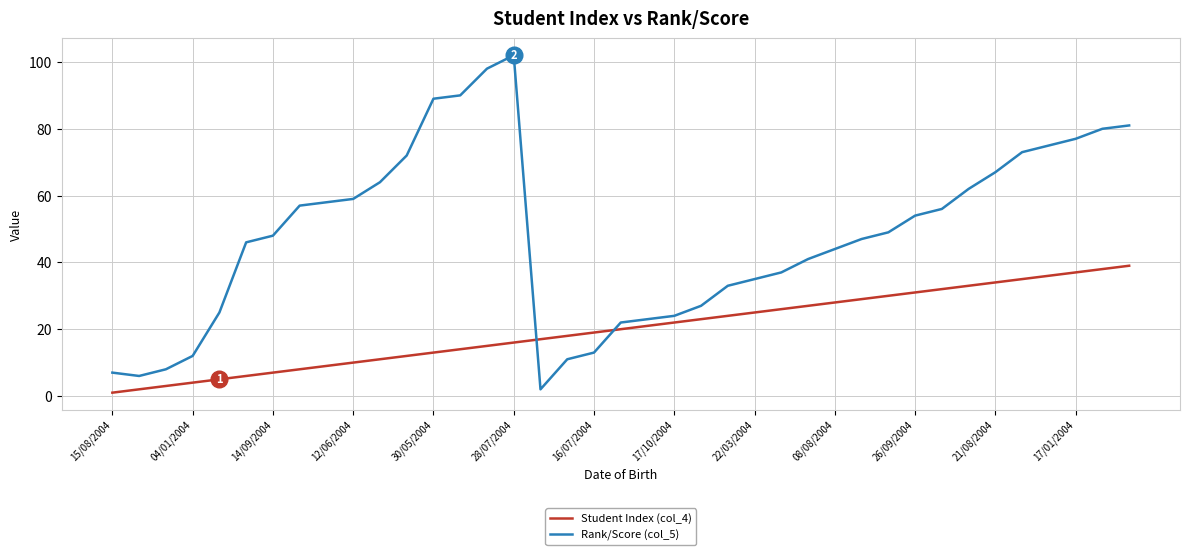

True or false: Rank/Score (col_5) and Student Index (col_4) intersect in this chart.

True